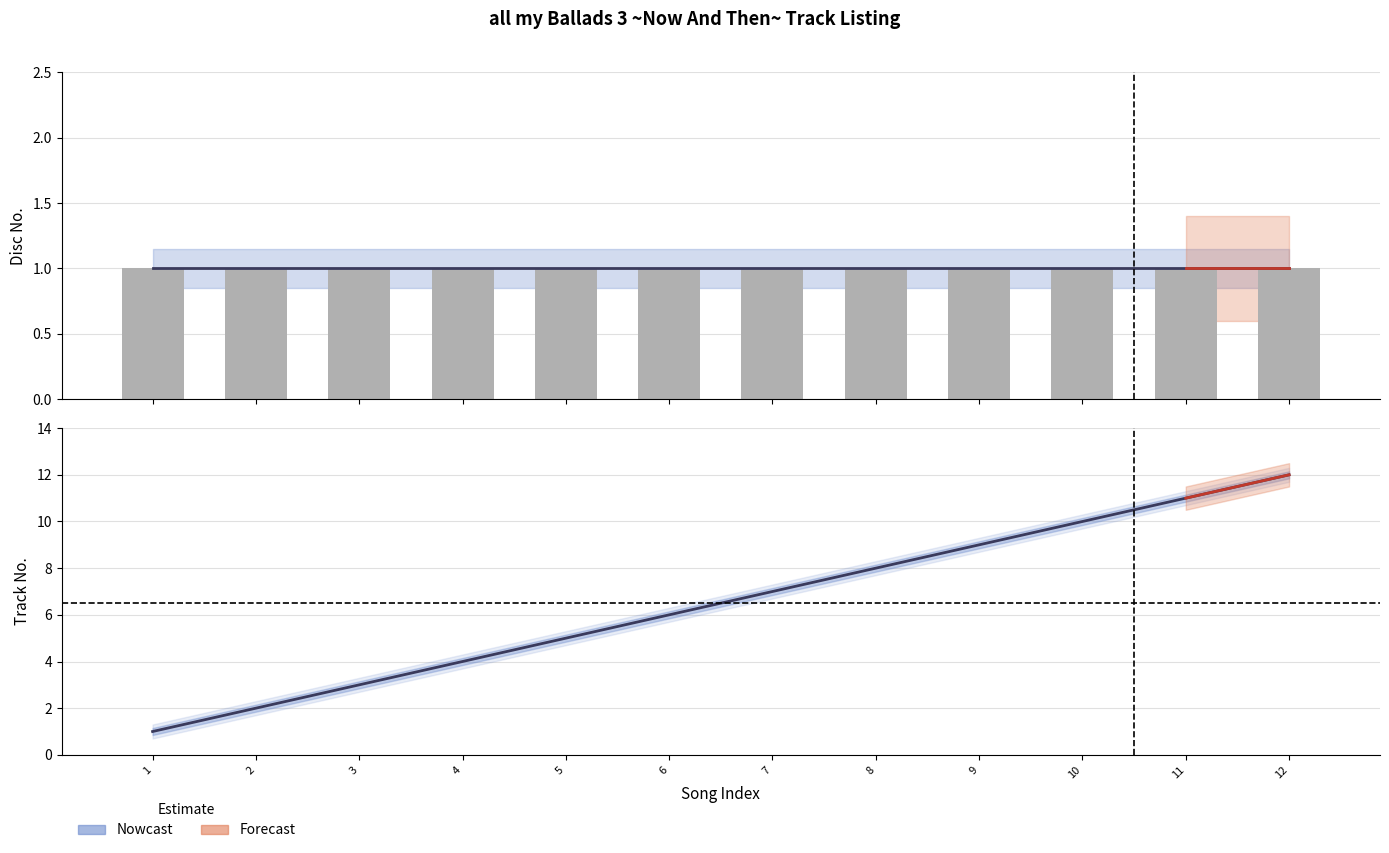

What is the sum of all values?

78